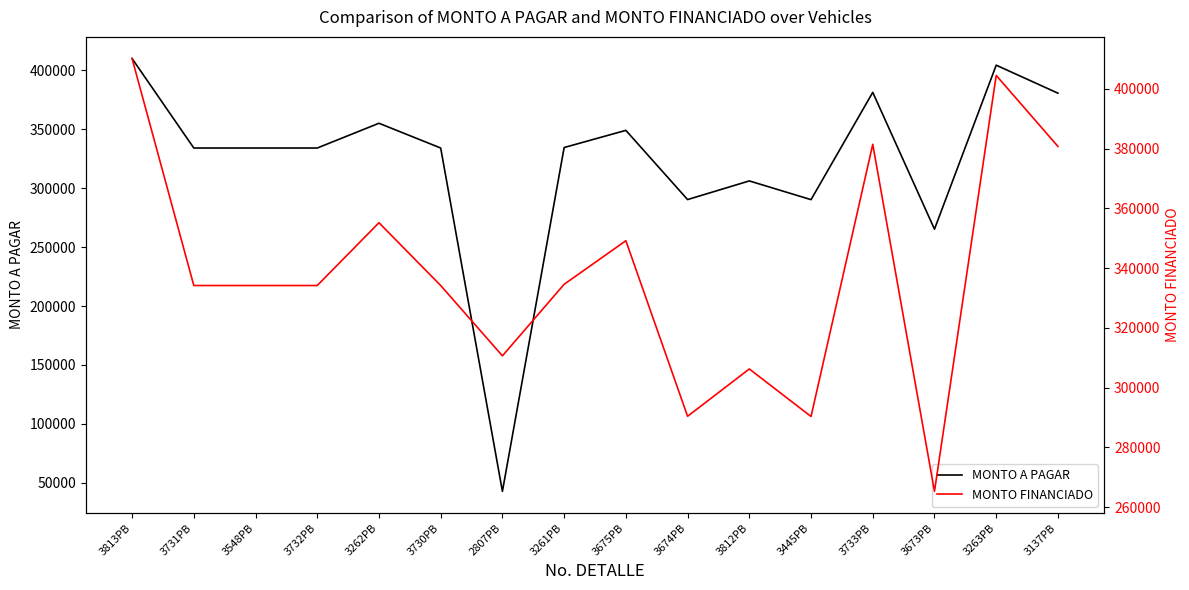

What is the smallest value displayed?

42747.7